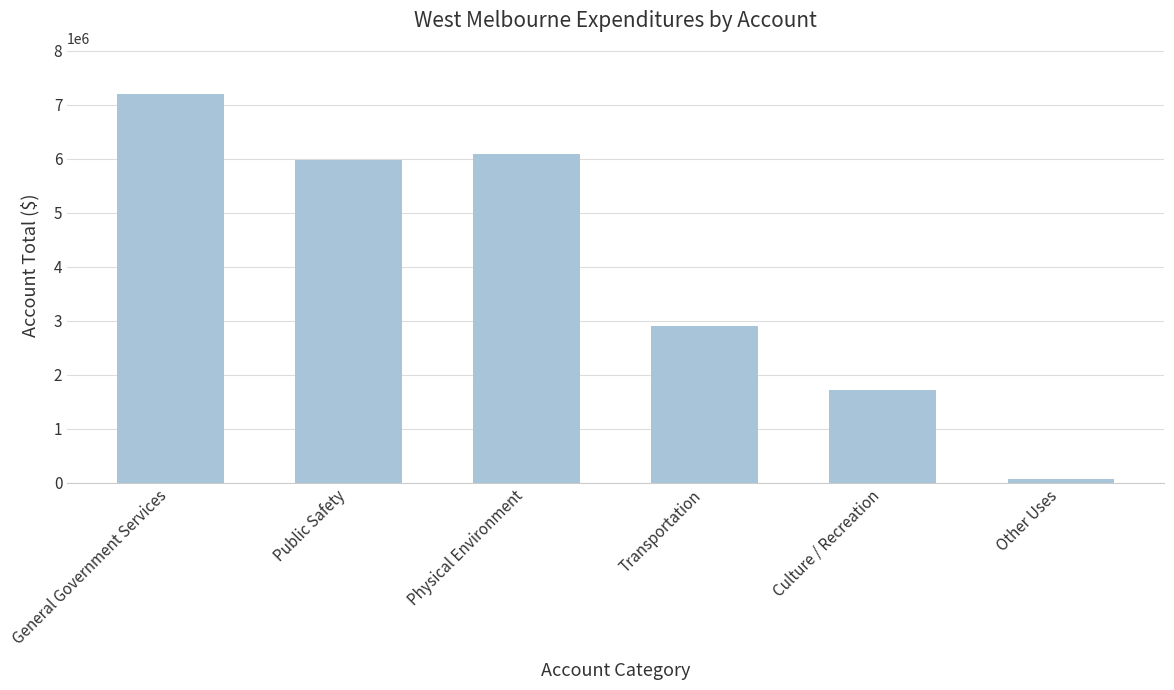

What is the average value?

3989026